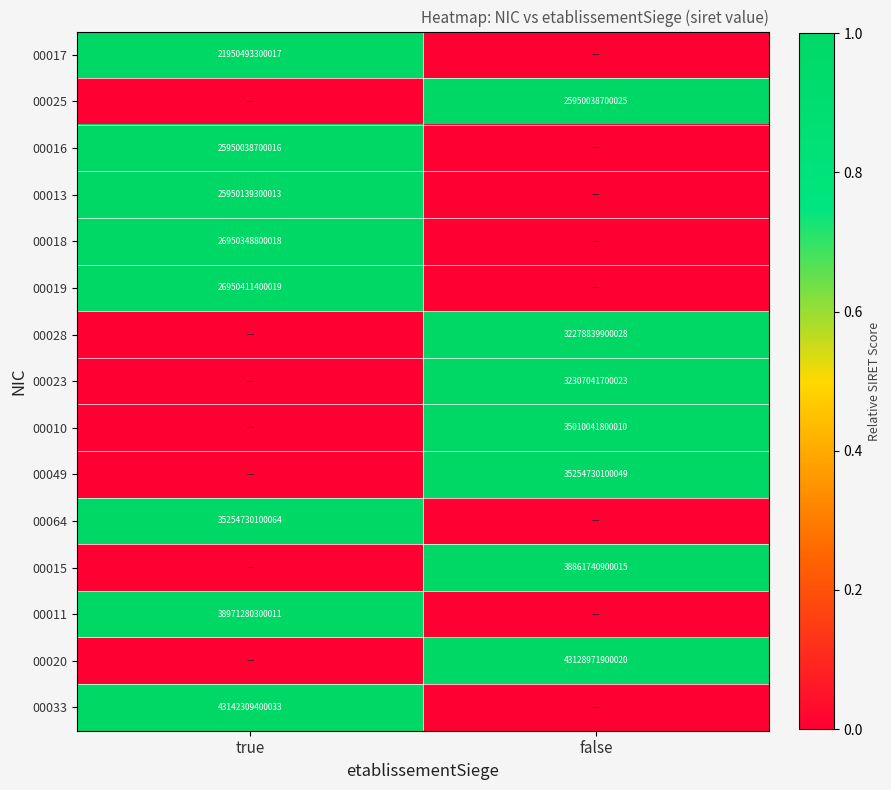

Which has a higher value, true or false?

true